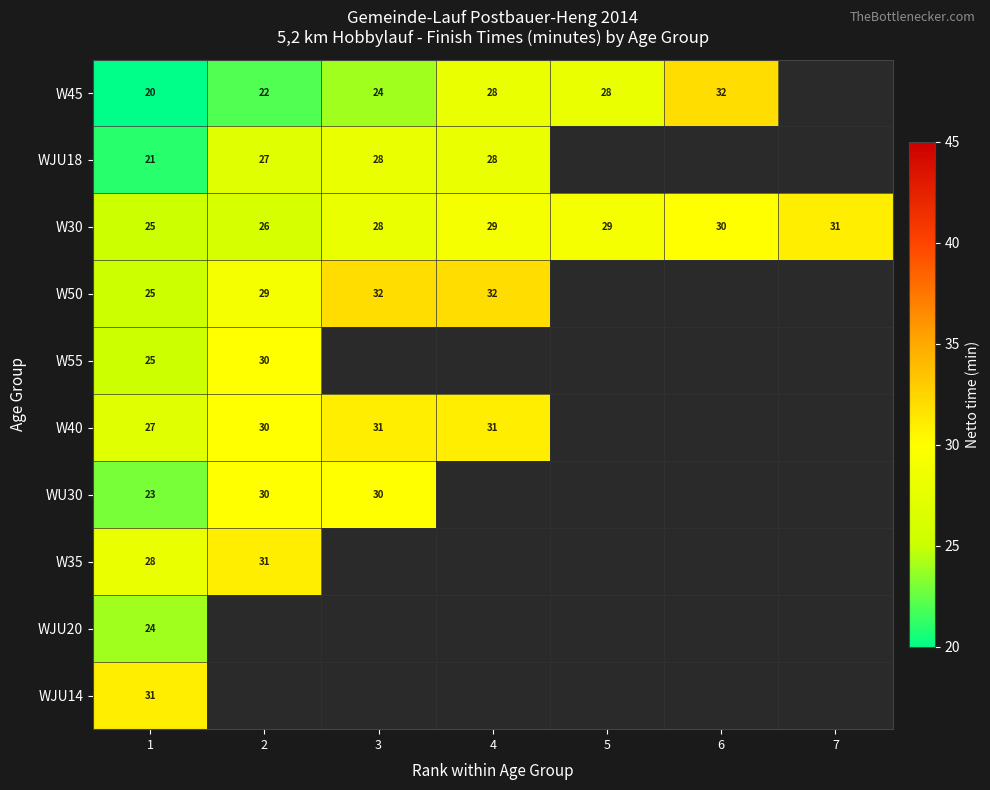

True or false: W45 has a value of 28 at 5.

True